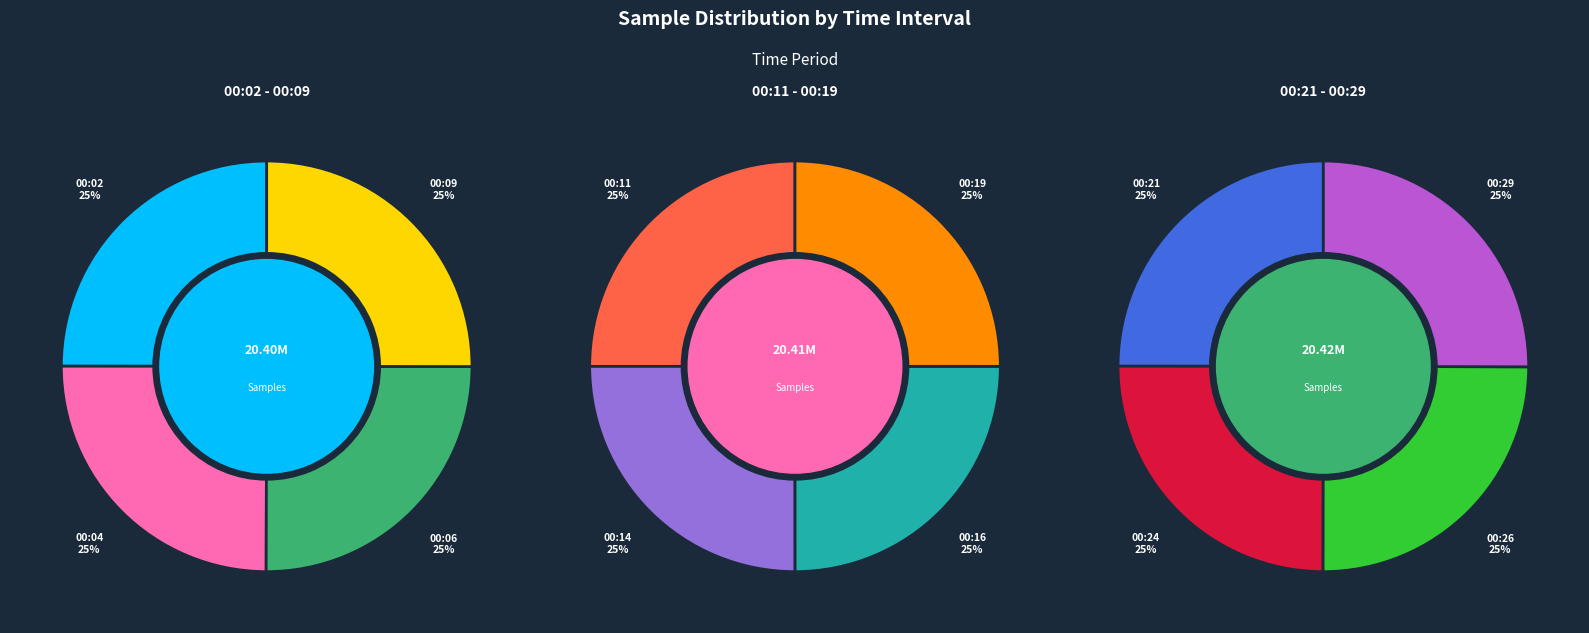

What percentage is NOT represented by 00:26?

91.7%